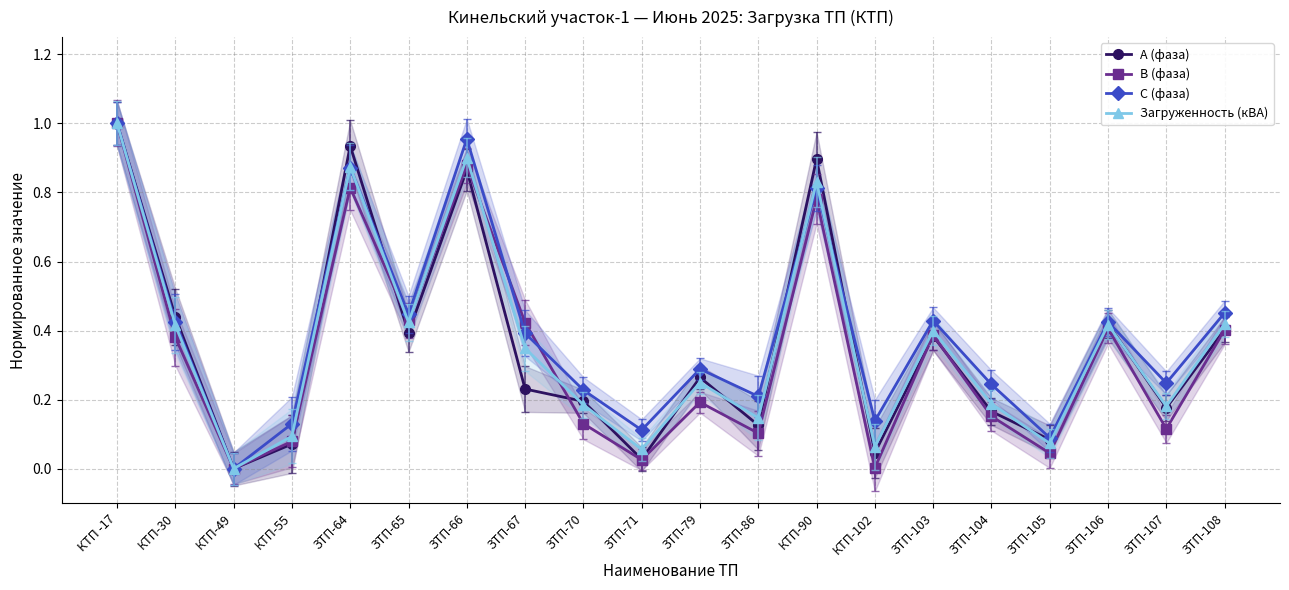

Reading left to right, extract all data points from this chart.

А (фаза): 1.0	0.4	0.0	0.1	0.9	0.4	0.9	0.2	0.2	0.0	0.3	0.1	0.9	0.0	0.4	0.2	0.1	0.4	0.2	0.4
В (фаза): 1.0	0.4	0.0	0.1	0.8	0.4	0.9	0.4	0.1	0.0	0.2	0.1	0.8	0.0	0.4	0.2	0.0	0.4	0.1	0.4
С (фаза): 1.0	0.4	0.0	0.1	0.9	0.4	1.0	0.4	0.2	0.1	0.3	0.2	0.8	0.1	0.4	0.2	0.1	0.4	0.2	0.5
Загруженность (кВА): 1.0	0.4	0.0	0.1	0.9	0.4	0.9	0.3	0.2	0.1	0.2	0.1	0.8	0.1	0.4	0.2	0.1	0.4	0.2	0.4